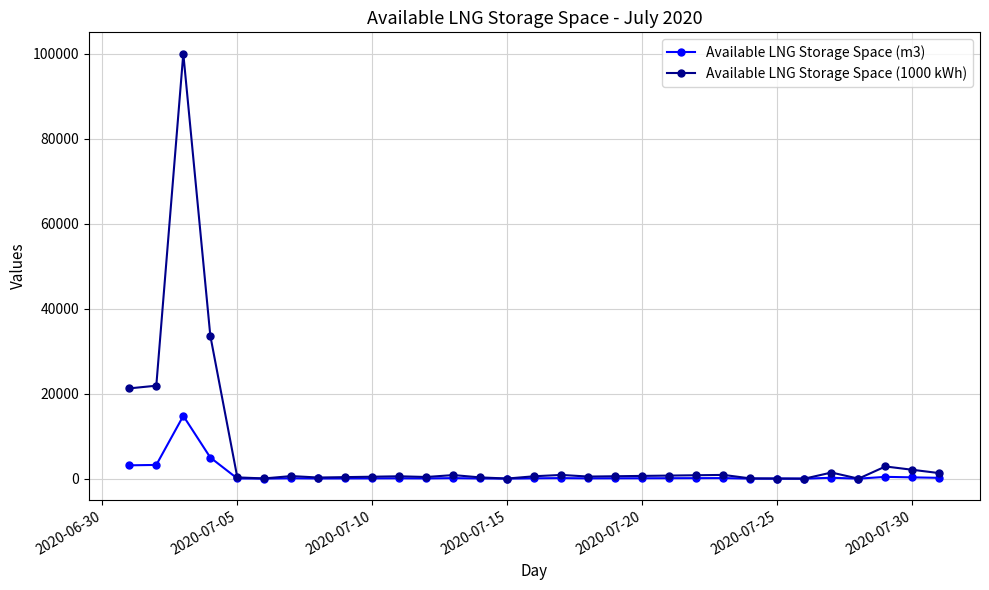

List the series in order of their overall mean, lowest first.

Available LNG Storage Space (m3), Available LNG Storage Space (1000 kWh)